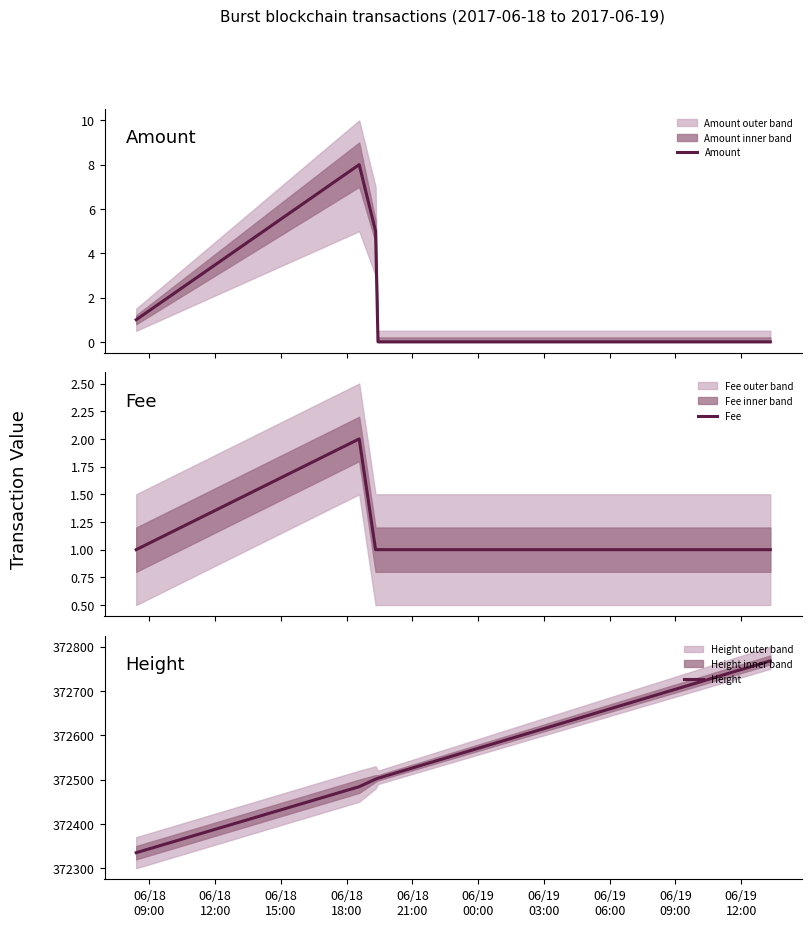

What is the highest value of the Amount series?

8